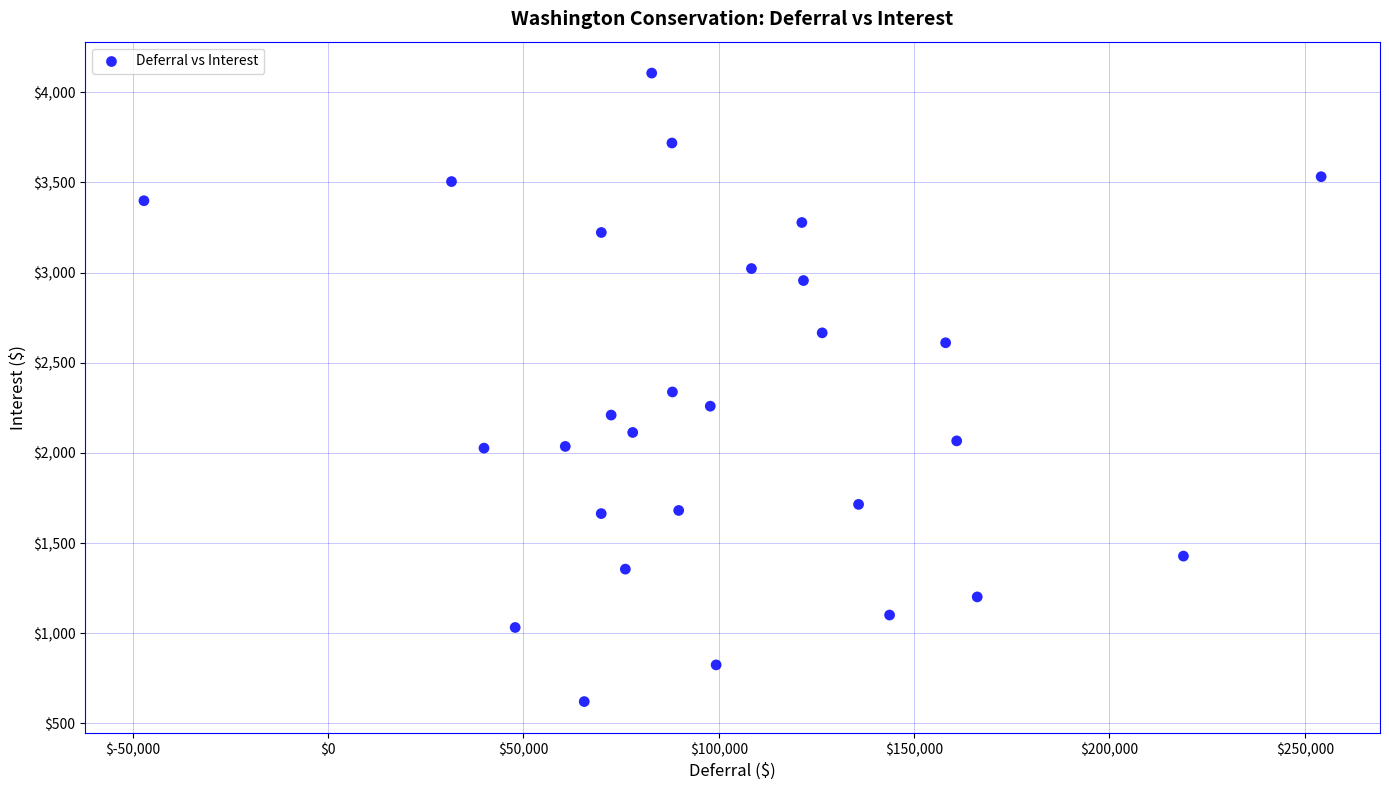

What is the range of X values (max minus min)?

301318.7